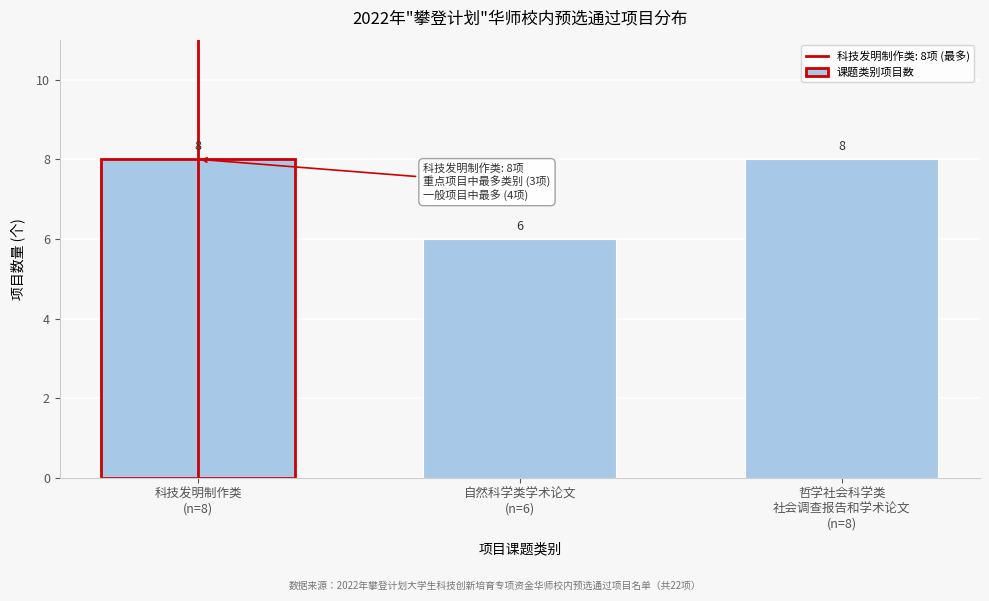

Reading left to right, transcribe all the data shown in this chart.

8	6	8